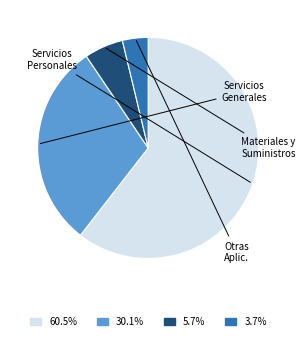

Is there a majority slice in this chart?

Yes